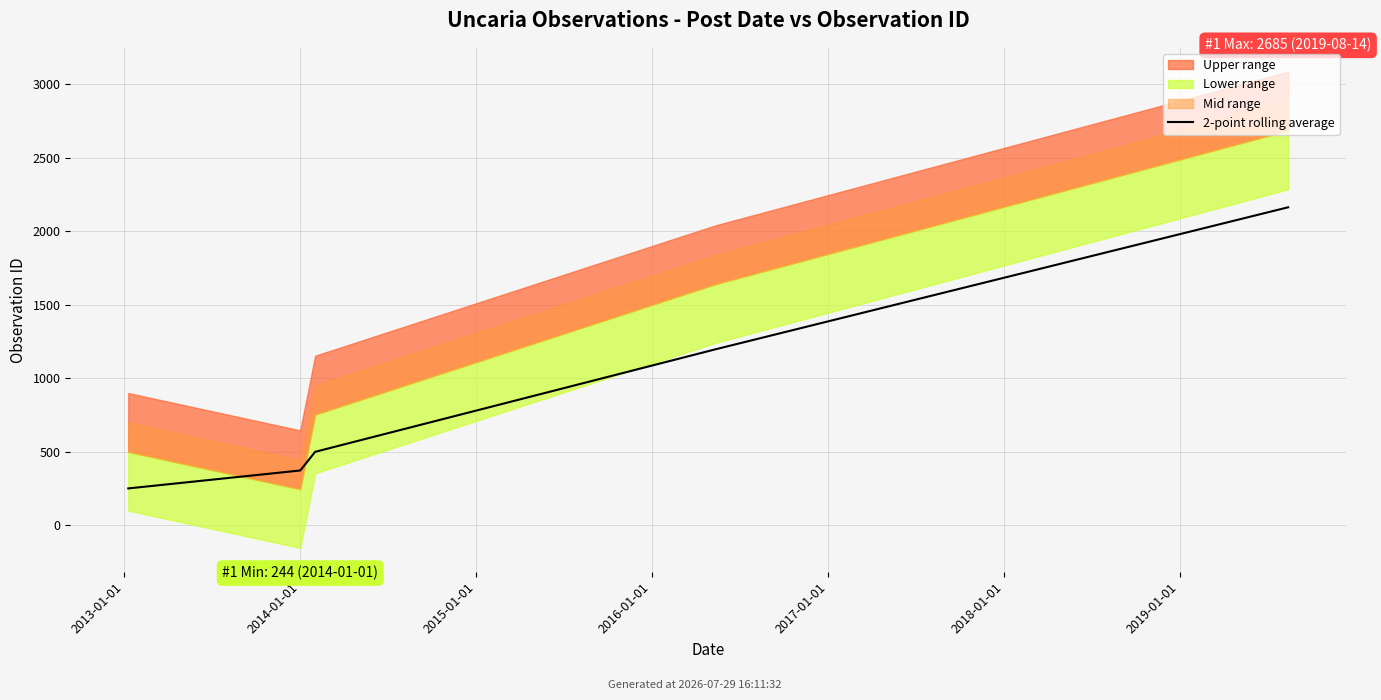

What is the value of the 2nd point from the left?

371.0